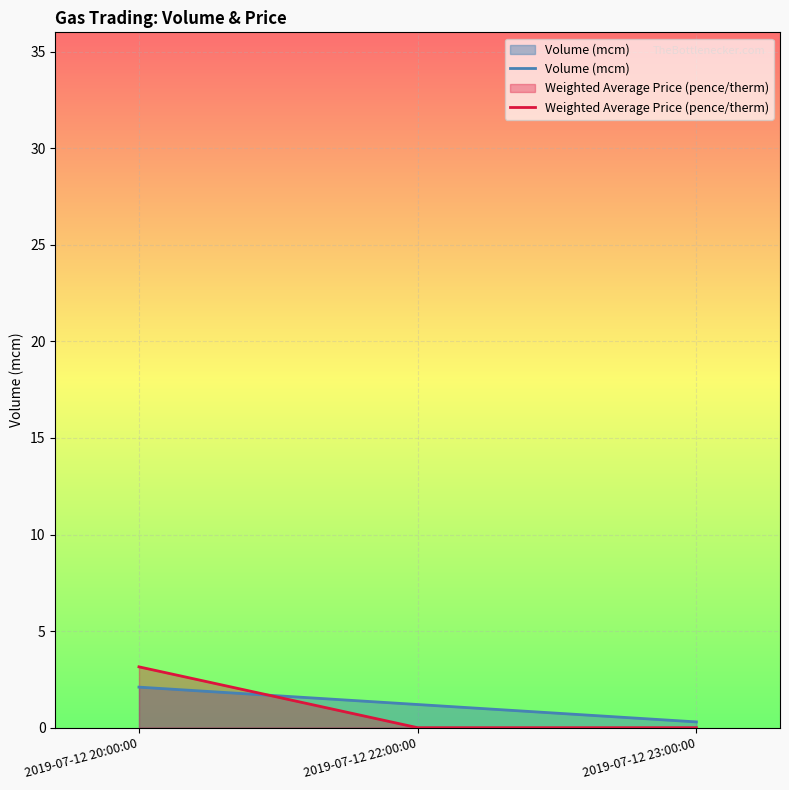

Which has a higher value, 2019-07-12 22:00:00 or 2019-07-12 20:00:00?

2019-07-12 20:00:00